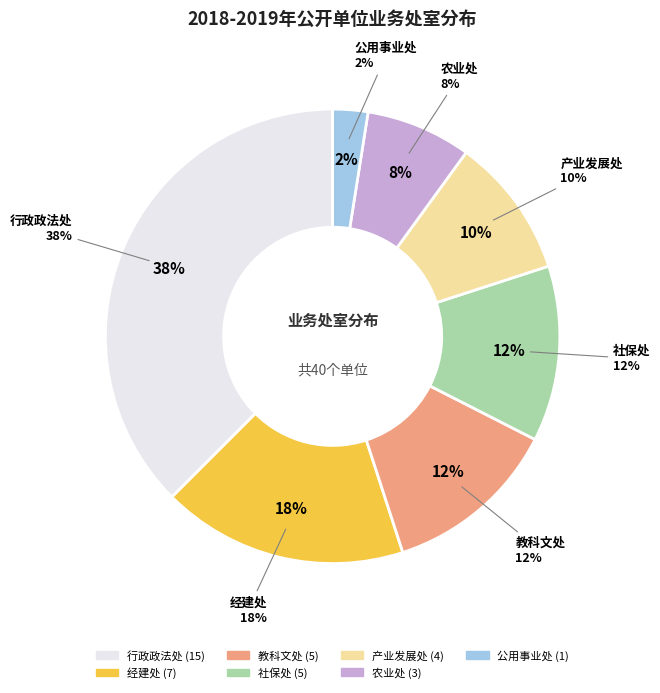

Combined, do 产业发展处 and 社保处 account for over 50%?

No